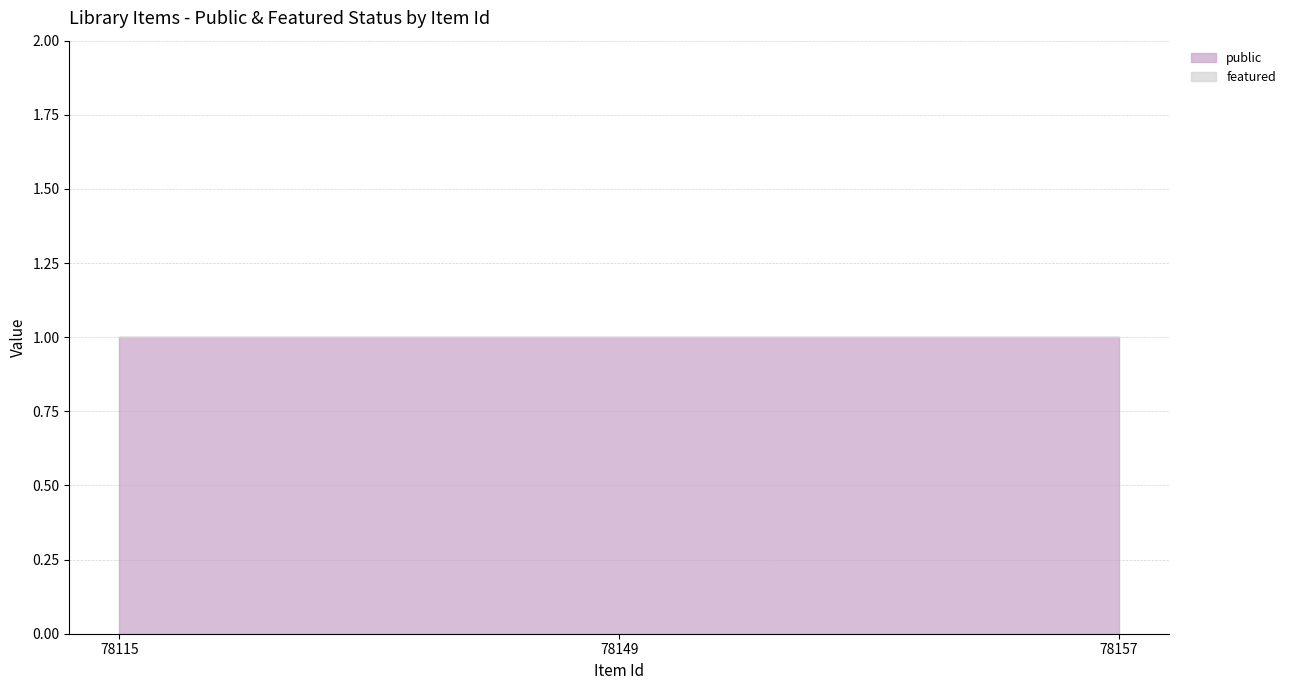

Where is featured nearest to the value 0?

78115